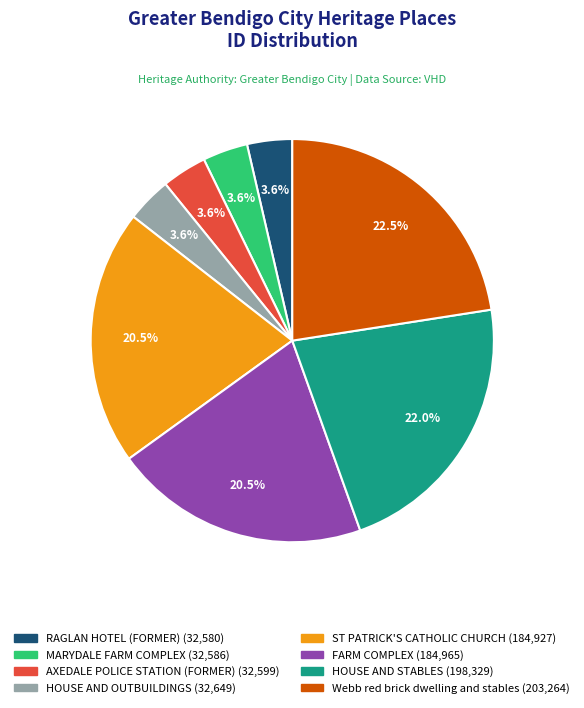

The ST PATRICK'S CATHOLIC CHURCH slice represents 8% of the pie. True or false?

False